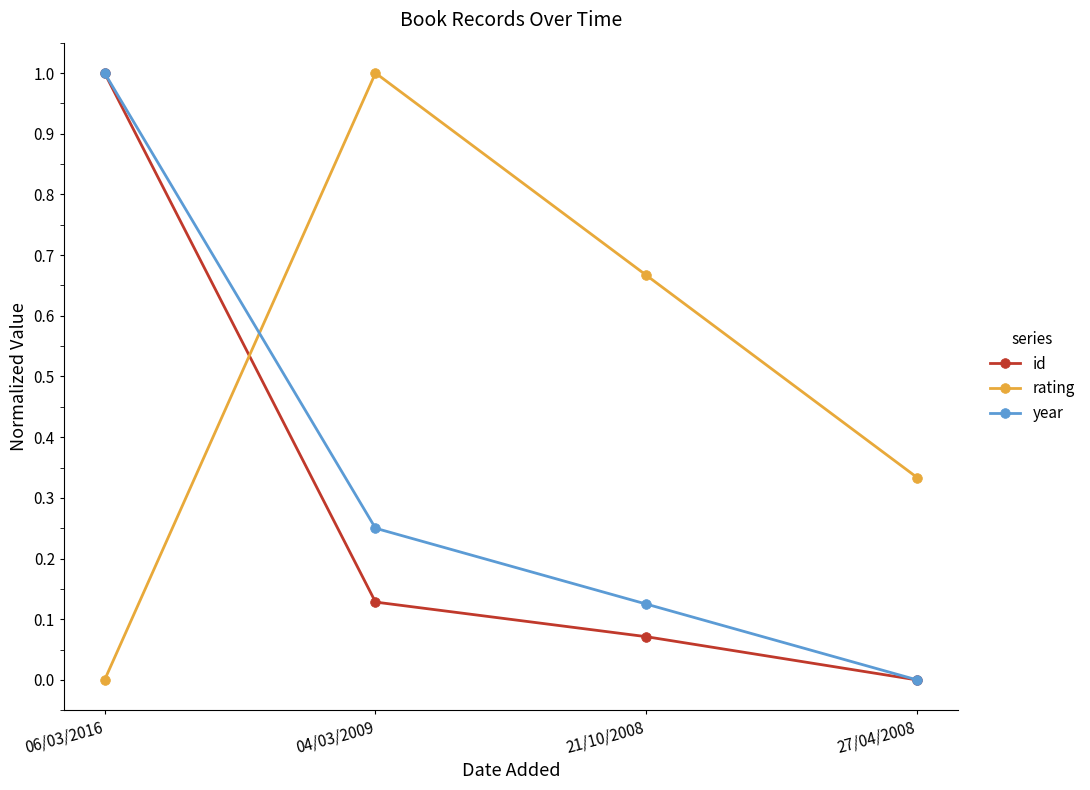

True or false: rating and id intersect in this chart.

True